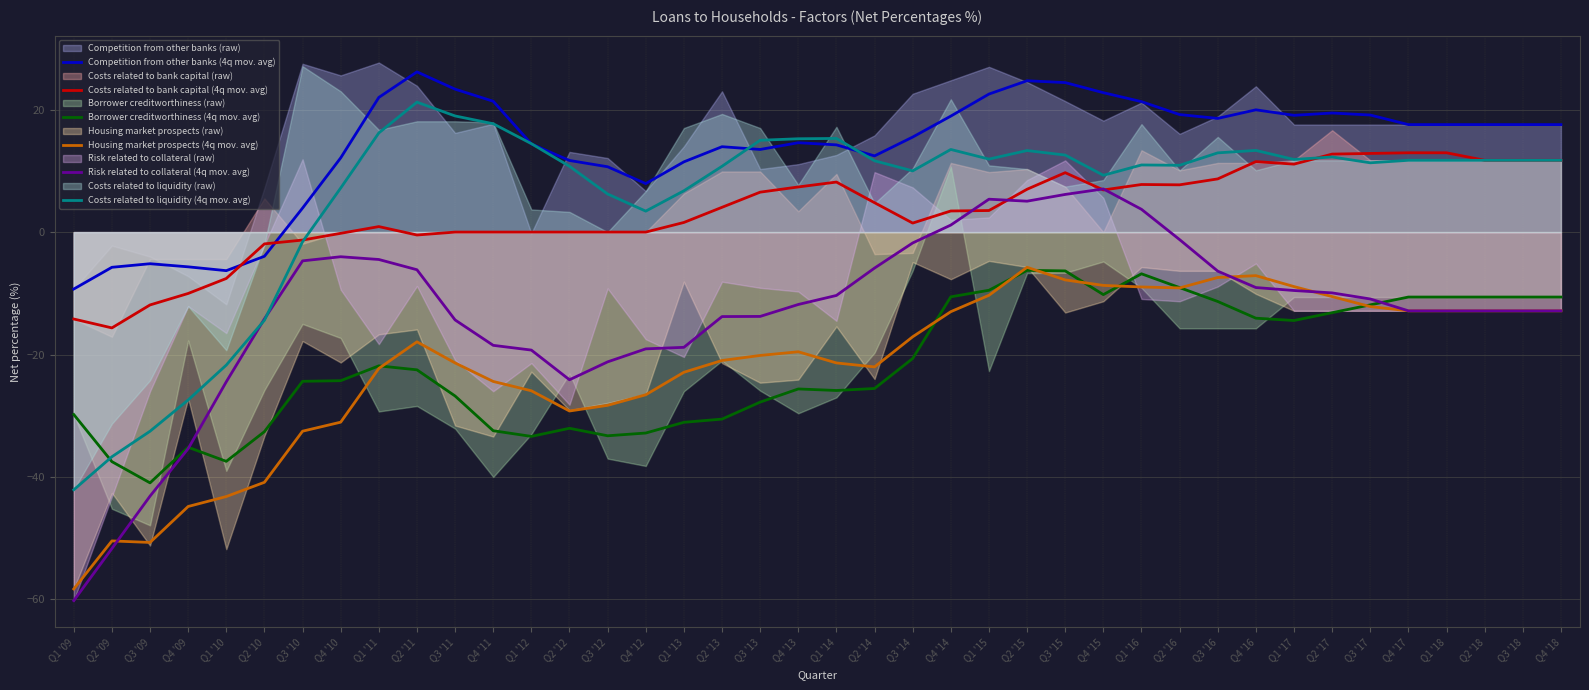

Reading left to right, transcribe all the data shown in this chart.

Competition from other banks (4q mov. avg): Q1 '09=-9.3	Q2 '09=-5.8	Q3 '09=-5.2	Q4 '09=-5.7	Q1 '10=-6.3	Q2 '10=-4.0	Q3 '10=3.9	Q4 '10=12.1	Q1 '11=22.0	Q2 '11=26.2	Q3 '11=23.3	Q4 '11=21.4	Q1 '12=14.4	Q2 '12=11.7	Q3 '12=10.7	Q4 '12=7.9	Q1 '13=11.5	Q2 '13=13.9	Q3 '13=13.5	Q4 '13=14.6	Q1 '14=14.2	Q2 '14=12.4	Q3 '14=15.5	Q4 '14=18.9	Q1 '15=22.6	Q2 '15=24.7	Q3 '15=24.4	Q4 '15=22.8	Q1 '16=21.3	Q2 '16=19.2	Q3 '16=18.6	Q4 '16=20.0	Q1 '17=19.1	Q2 '17=19.5	Q3 '17=19.1	Q4 '17=17.6	Q1 '18=17.6	Q2 '18=17.6	Q3 '18=17.6	Q4 '18=17.6
Costs related to bank capital (4q mov. avg): Q1 '09=-14.2	Q2 '09=-15.7	Q3 '09=-11.9	Q4 '09=-10.0	Q1 '10=-7.6	Q2 '10=-1.9	Q3 '10=-1.3	Q4 '10=-0.2	Q1 '11=0.9	Q2 '11=-0.5	Q3 '11=0.0	Q4 '11=0.0	Q1 '12=0.0	Q2 '12=0.0	Q3 '12=0.0	Q4 '12=0.0	Q1 '13=1.6	Q2 '13=4.0	Q3 '13=6.5	Q4 '13=7.4	Q1 '14=8.2	Q2 '14=4.8	Q3 '14=1.5	Q4 '14=3.5	Q1 '15=3.5	Q2 '15=7.0	Q3 '15=9.7	Q4 '15=6.9	Q1 '16=7.8	Q2 '16=7.7	Q3 '16=8.7	Q4 '16=11.5	Q1 '17=11.1	Q2 '17=12.7	Q3 '17=12.9	Q4 '17=13.0	Q1 '18=13.0	Q2 '18=11.7	Q3 '18=11.7	Q4 '18=11.7
Borrower creditworthiness (4q mov. avg): Q1 '09=-29.8	Q2 '09=-37.5	Q3 '09=-41.0	Q4 '09=-35.1	Q1 '10=-37.5	Q2 '10=-32.6	Q3 '10=-24.4	Q4 '10=-24.3	Q1 '11=-21.8	Q2 '11=-22.5	Q3 '11=-26.8	Q4 '11=-32.5	Q1 '12=-33.4	Q2 '12=-32.0	Q3 '12=-33.3	Q4 '12=-32.8	Q1 '13=-31.1	Q2 '13=-30.6	Q3 '13=-27.8	Q4 '13=-25.6	Q1 '14=-25.9	Q2 '14=-25.6	Q3 '14=-20.6	Q4 '14=-10.6	Q1 '15=-9.5	Q2 '15=-6.2	Q3 '15=-6.3	Q4 '15=-10.2	Q1 '16=-6.8	Q2 '16=-9.1	Q3 '16=-11.3	Q4 '16=-14.1	Q1 '17=-14.4	Q2 '17=-13.2	Q3 '17=-11.9	Q4 '17=-10.6	Q1 '18=-10.6	Q2 '18=-10.6	Q3 '18=-10.6	Q4 '18=-10.6
Housing market prospects (4q mov. avg): Q1 '09=-58.3	Q2 '09=-50.5	Q3 '09=-50.7	Q4 '09=-44.8	Q1 '10=-43.2	Q2 '10=-40.9	Q3 '10=-32.5	Q4 '10=-31.0	Q1 '11=-22.3	Q2 '11=-17.9	Q3 '11=-21.4	Q4 '11=-24.4	Q1 '12=-25.9	Q2 '12=-29.2	Q3 '12=-28.3	Q4 '12=-26.6	Q1 '13=-22.9	Q2 '13=-21.0	Q3 '13=-20.1	Q4 '13=-19.6	Q1 '14=-21.4	Q2 '14=-22.0	Q3 '14=-17.1	Q4 '14=-13.0	Q1 '15=-10.3	Q2 '15=-5.8	Q3 '15=-7.8	Q4 '15=-8.7	Q1 '16=-9.0	Q2 '16=-9.1	Q3 '16=-7.4	Q4 '16=-7.1	Q1 '17=-8.9	Q2 '17=-10.5	Q3 '17=-12.2	Q4 '17=-12.9	Q1 '18=-12.9	Q2 '18=-12.9	Q3 '18=-12.9	Q4 '18=-12.9
Risk related to collateral (4q mov. avg): Q1 '09=-60.2	Q2 '09=-51.7	Q3 '09=-43.1	Q4 '09=-35.4	Q1 '10=-24.4	Q2 '10=-14.2	Q3 '10=-4.7	Q4 '10=-4.0	Q1 '11=-4.5	Q2 '11=-6.2	Q3 '11=-14.3	Q4 '11=-18.5	Q1 '12=-19.3	Q2 '12=-24.1	Q3 '12=-21.2	Q4 '12=-19.1	Q1 '13=-18.8	Q2 '13=-13.8	Q3 '13=-13.8	Q4 '13=-11.8	Q1 '14=-10.3	Q2 '14=-5.9	Q3 '14=-1.8	Q4 '14=1.2	Q1 '15=5.4	Q2 '15=5.1	Q3 '15=6.2	Q4 '15=7.1	Q1 '16=3.7	Q2 '16=-1.2	Q3 '16=-6.4	Q4 '16=-9.1	Q1 '17=-9.5	Q2 '17=-9.9	Q3 '17=-10.9	Q4 '17=-12.9	Q1 '18=-12.9	Q2 '18=-12.9	Q3 '18=-12.9	Q4 '18=-12.9
Costs related to liquidity (4q mov. avg): Q1 '09=-42.1	Q2 '09=-36.7	Q3 '09=-32.5	Q4 '09=-27.4	Q1 '10=-21.7	Q2 '10=-14.4	Q3 '10=-1.6	Q4 '10=7.2	Q1 '11=16.2	Q2 '11=21.2	Q3 '11=19.0	Q4 '11=17.7	Q1 '12=14.5	Q2 '12=10.8	Q3 '12=6.2	Q4 '12=3.4	Q1 '13=6.8	Q2 '13=10.8	Q3 '13=15.0	Q4 '13=15.2	Q1 '14=15.3	Q2 '14=11.7	Q3 '14=10.0	Q4 '14=13.5	Q1 '15=11.9	Q2 '15=13.3	Q3 '15=12.6	Q4 '15=9.3	Q1 '16=11.0	Q2 '16=10.9	Q3 '16=12.9	Q4 '16=13.3	Q1 '17=11.9	Q2 '17=12.3	Q3 '17=11.3	Q4 '17=11.7	Q1 '18=11.7	Q2 '18=11.7	Q3 '18=11.7	Q4 '18=11.7